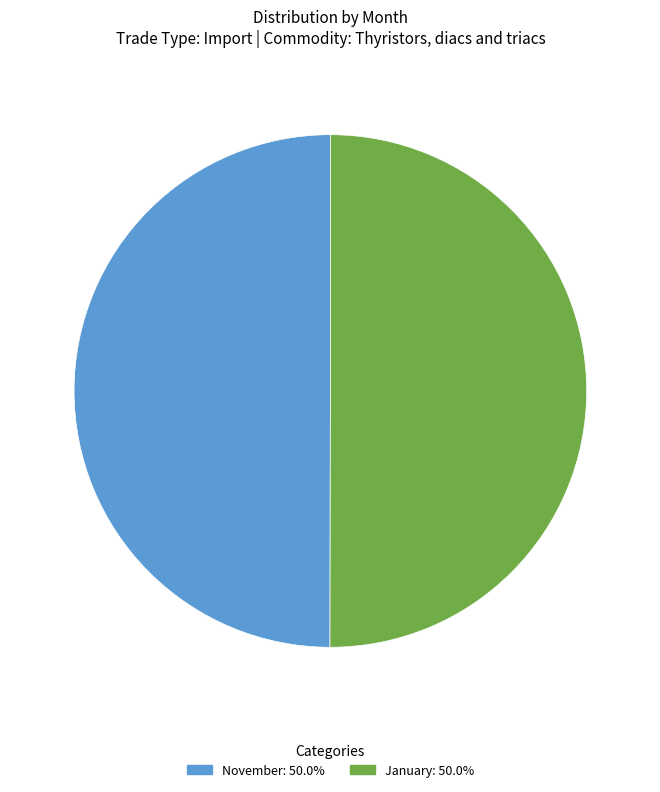

Approximately how many times larger is the value at November compared to January?

1.0